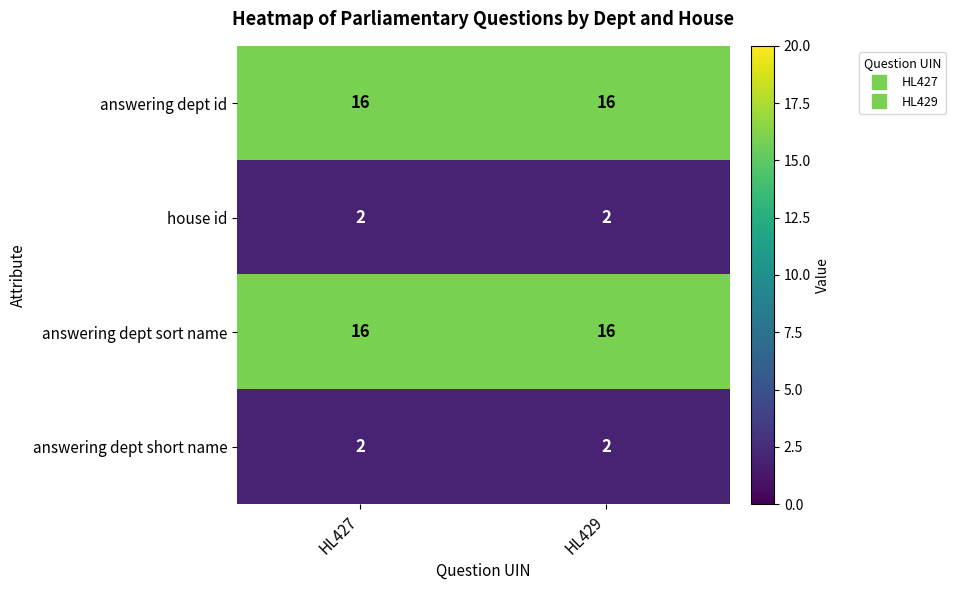

What is the spread (max minus min) of values at HL427?

14